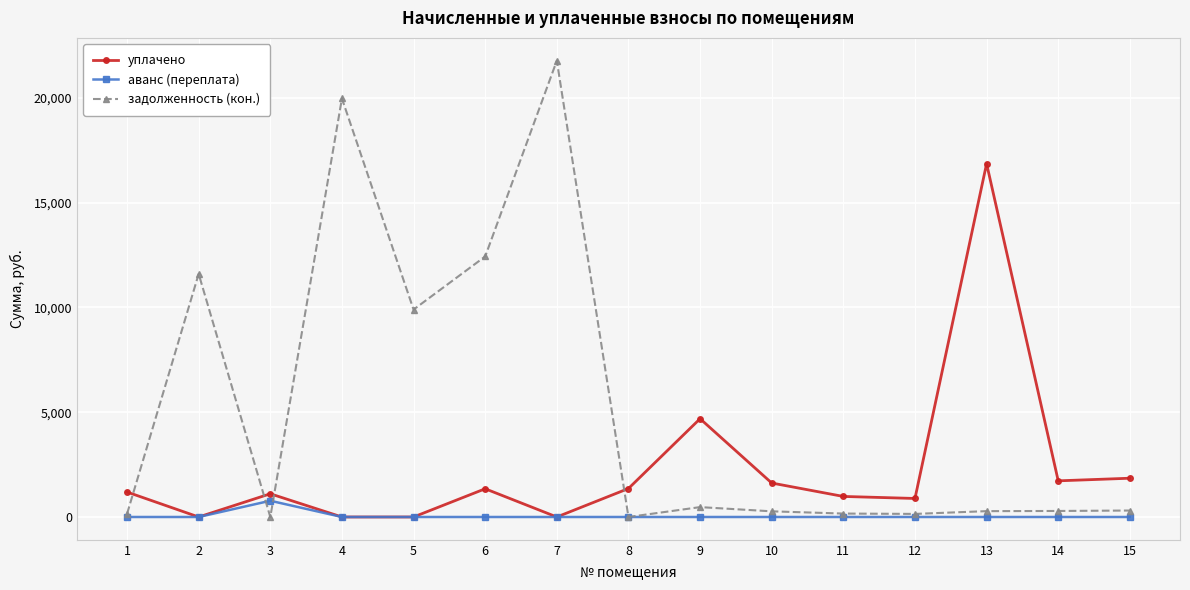

Which series has the largest total across all categories?

задолженность (кон.)